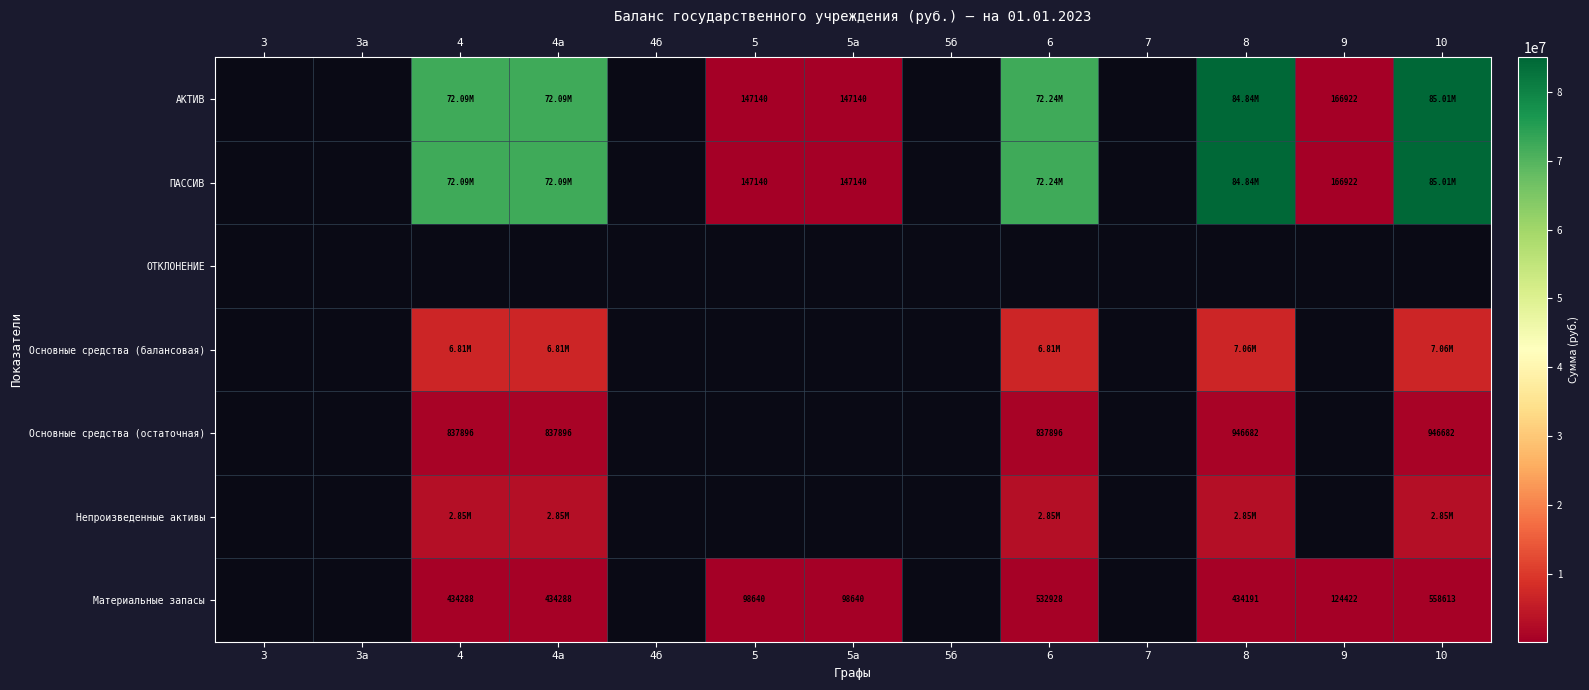

True or false: ПАССИВ has a value of 24880774.3 at 10.

False